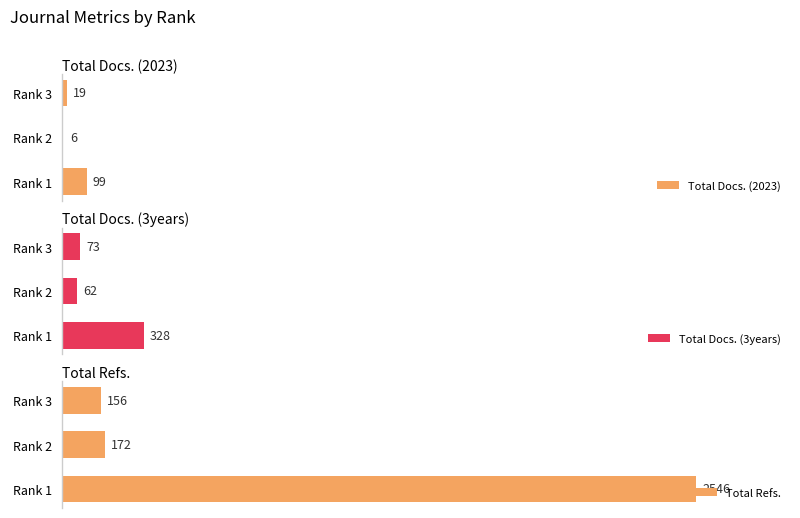

Where is Total Docs. (2023) nearest to the value 52?

Rank 3